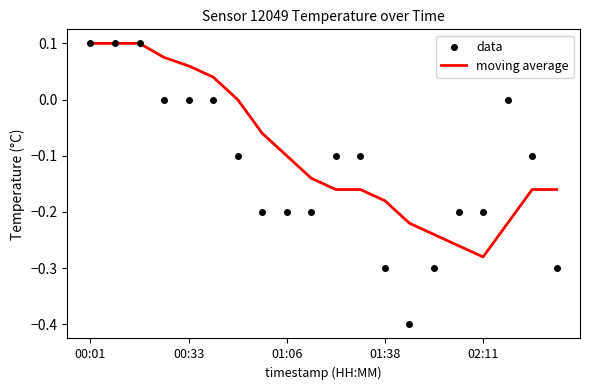

At which category is the sum across all series the highest?

00:01